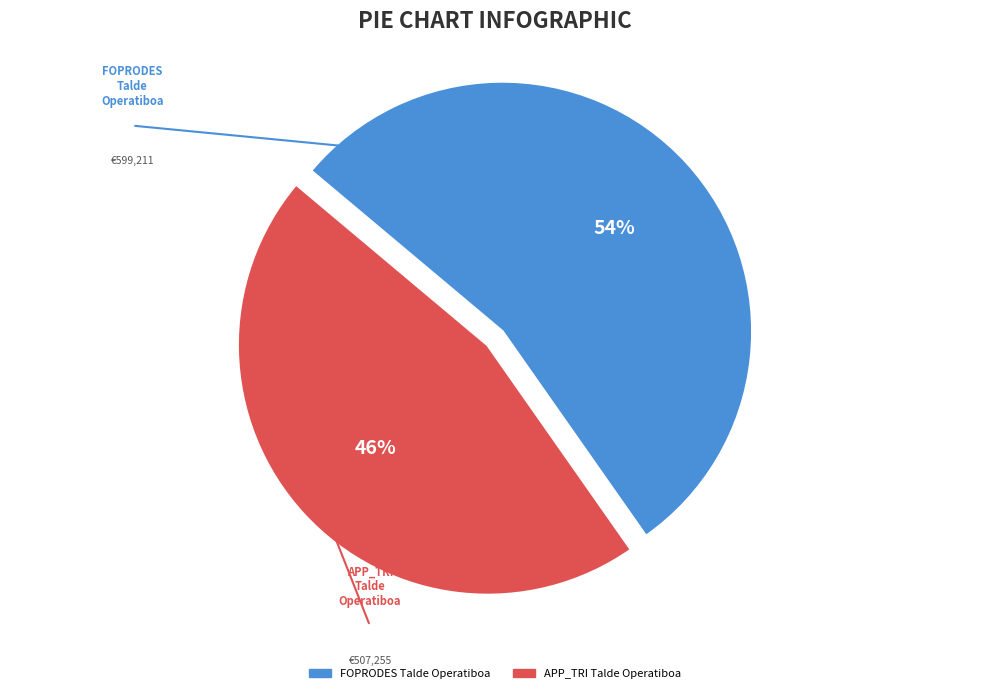

To the nearest percent, what is the combined percentage of FOPRODES Talde Operatiboa and APP_TRI Talde Operatiboa?

100%